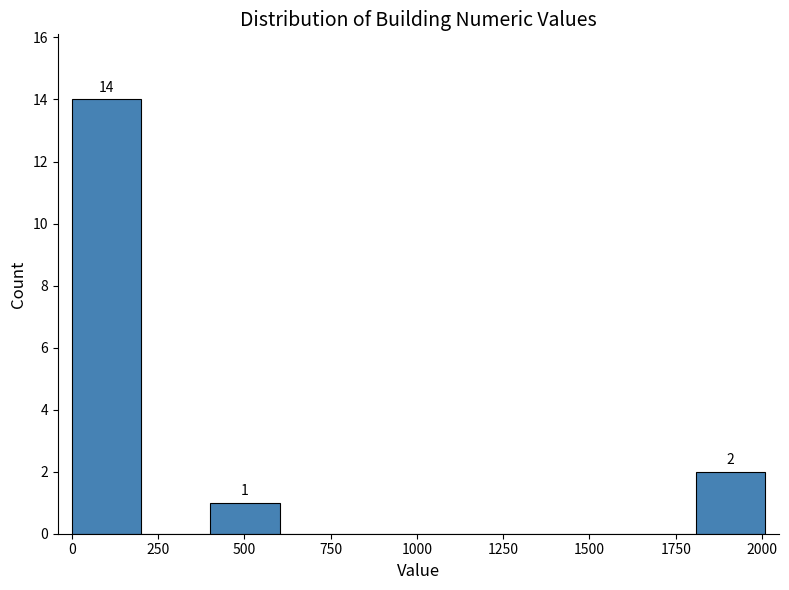

Over which range of the x-axis is the bar tallest?

0 to 200